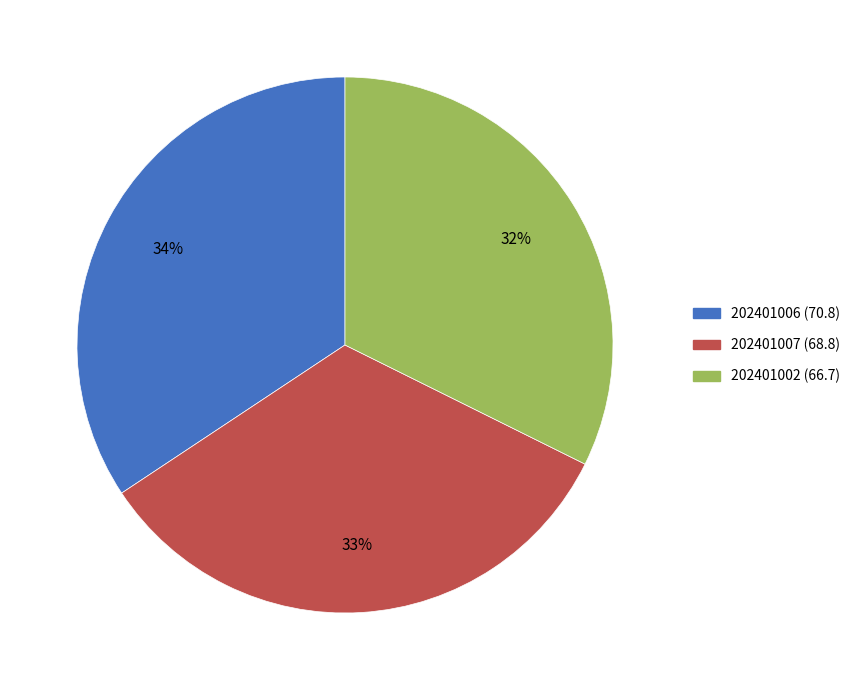

How many slices are in this pie chart?

3